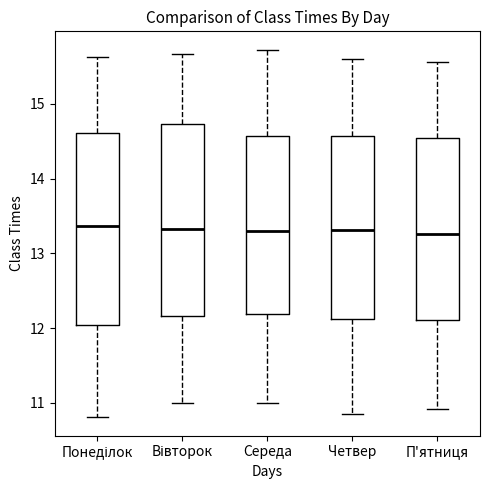

Reading left to right, read every box against the y-axis: the position of its median line, the range the box covers, and the ends of its whiskers. The values are not printed on the chart, so give them approximately, as read against the axis.

Понеділок: median 13.4, box 12.0 to 14.6, whiskers 10.8 to 15.6
Вівторок: median 13.3, box 12.2 to 14.7, whiskers 11.0 to 15.7
Середа: median 13.3, box 12.2 to 14.6, whiskers 11.0 to 15.7
Четвер: median 13.3, box 12.1 to 14.6, whiskers 10.8 to 15.6
П'ятниця: median 13.3, box 12.1 to 14.5, whiskers 10.9 to 15.6